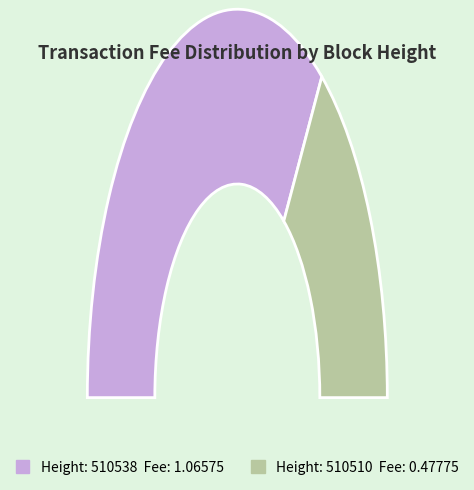

Count the number of slices in the pie.

2